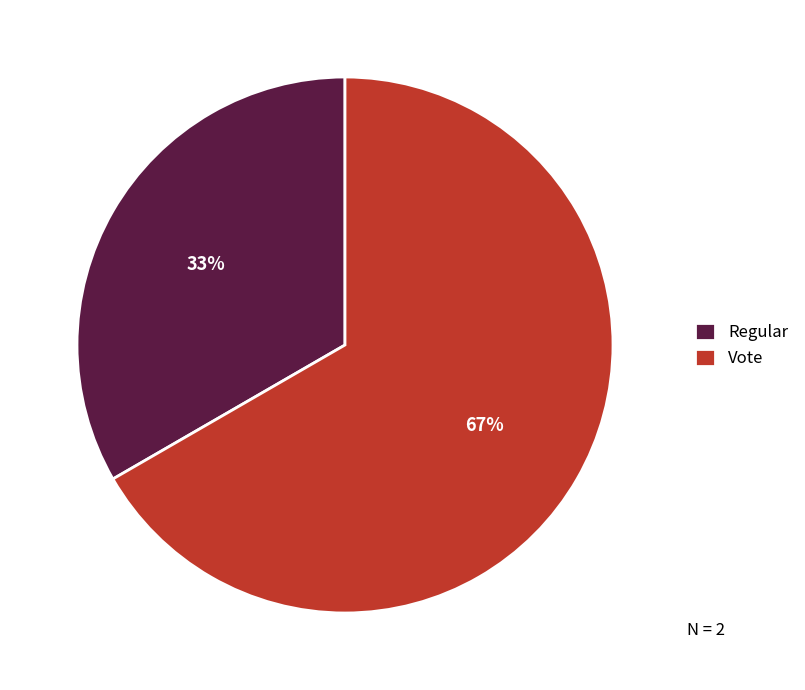

To the nearest percent, what is the combined percentage of Regular and Vote?

100%